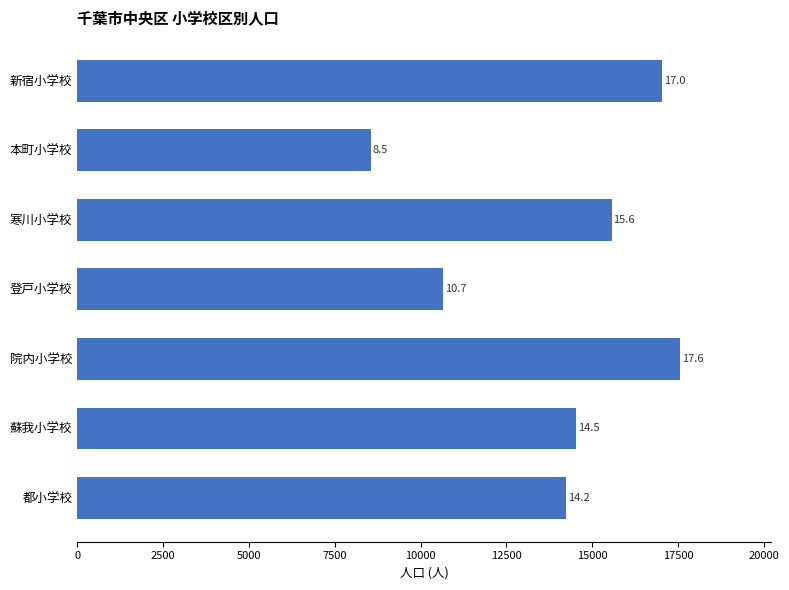

How many bars are there in total?

7